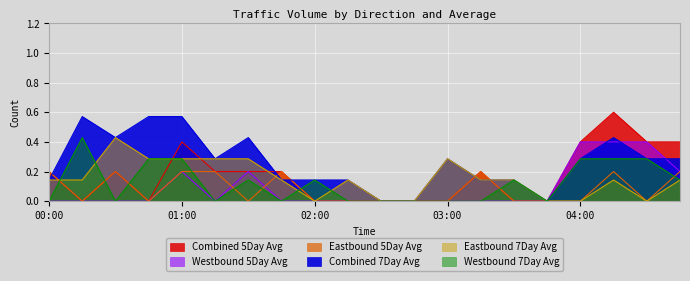

How many positive values does the Eastbound 5Day Avg series have?

8